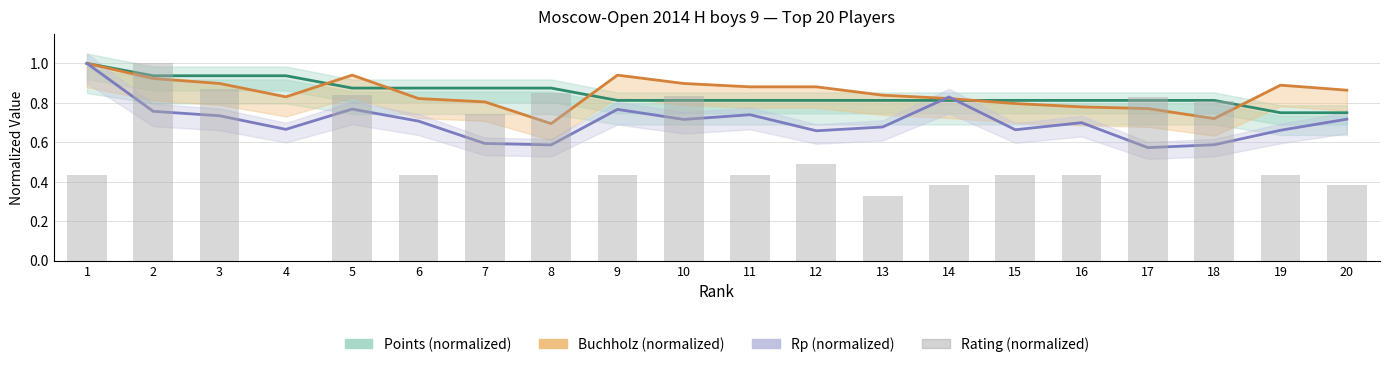

How many categories are shown in the chart?

20